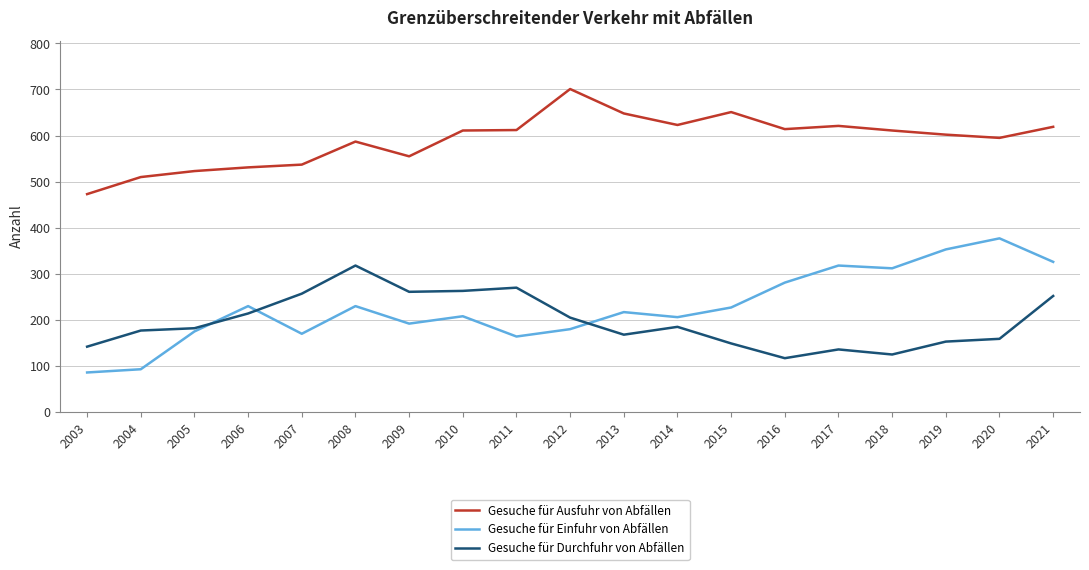

At how many categories does at least one series exceed 99?

19